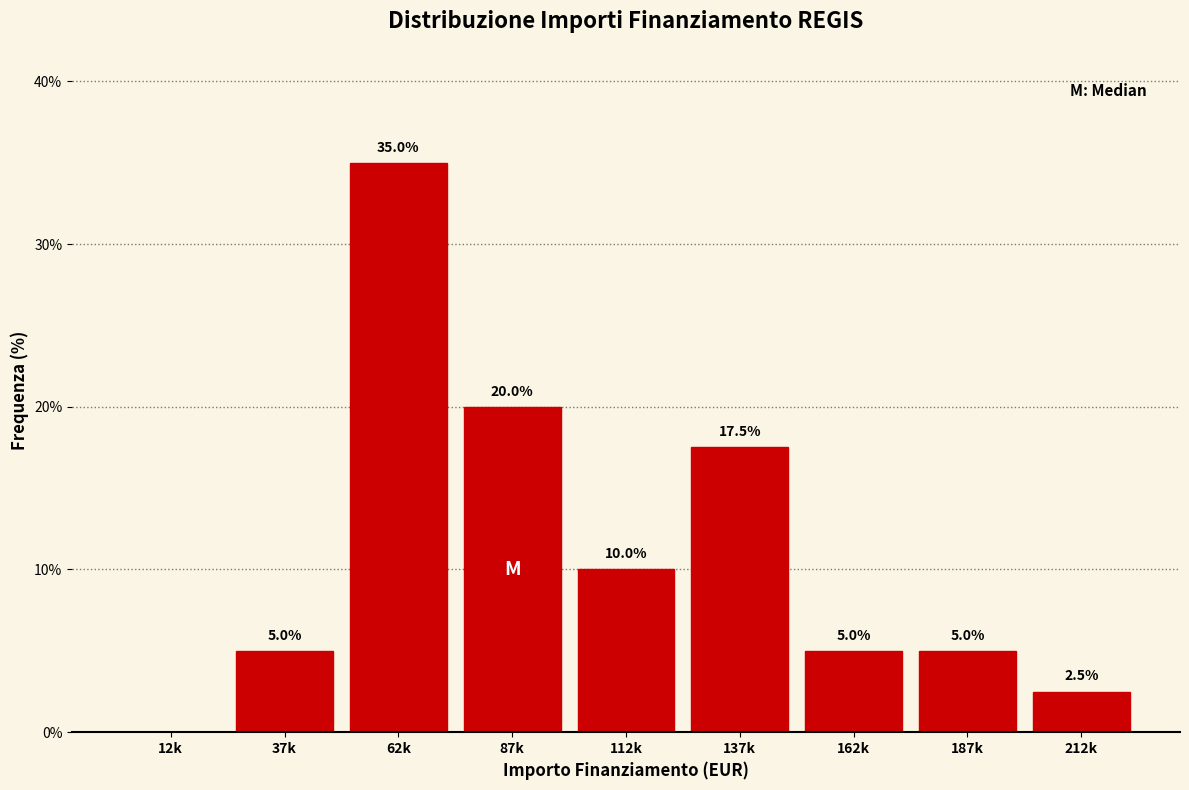

Reading left to right, list all the values displayed in this chart.

12k=0.0	37k=5.0	62k=35.0	87k=20.0	112k=10.0	137k=17.5	162k=5.0	187k=5.0	212k=2.5